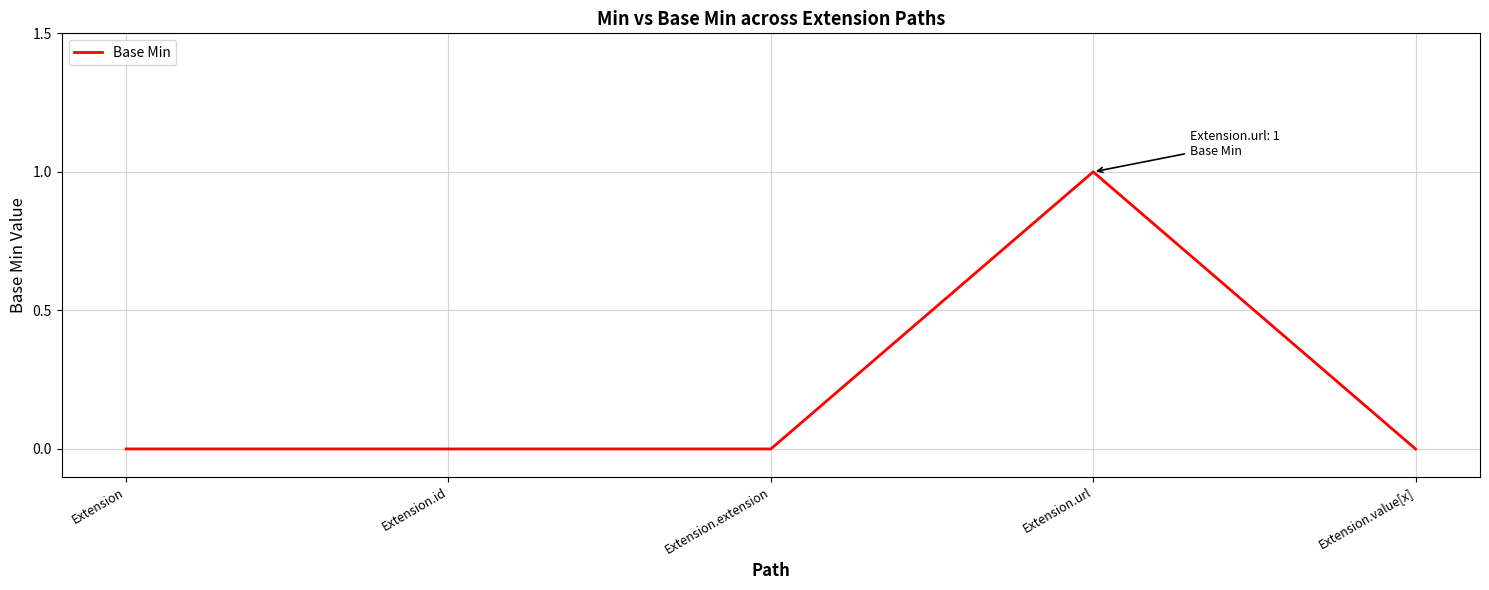

What position from the left is Extension.url?

4